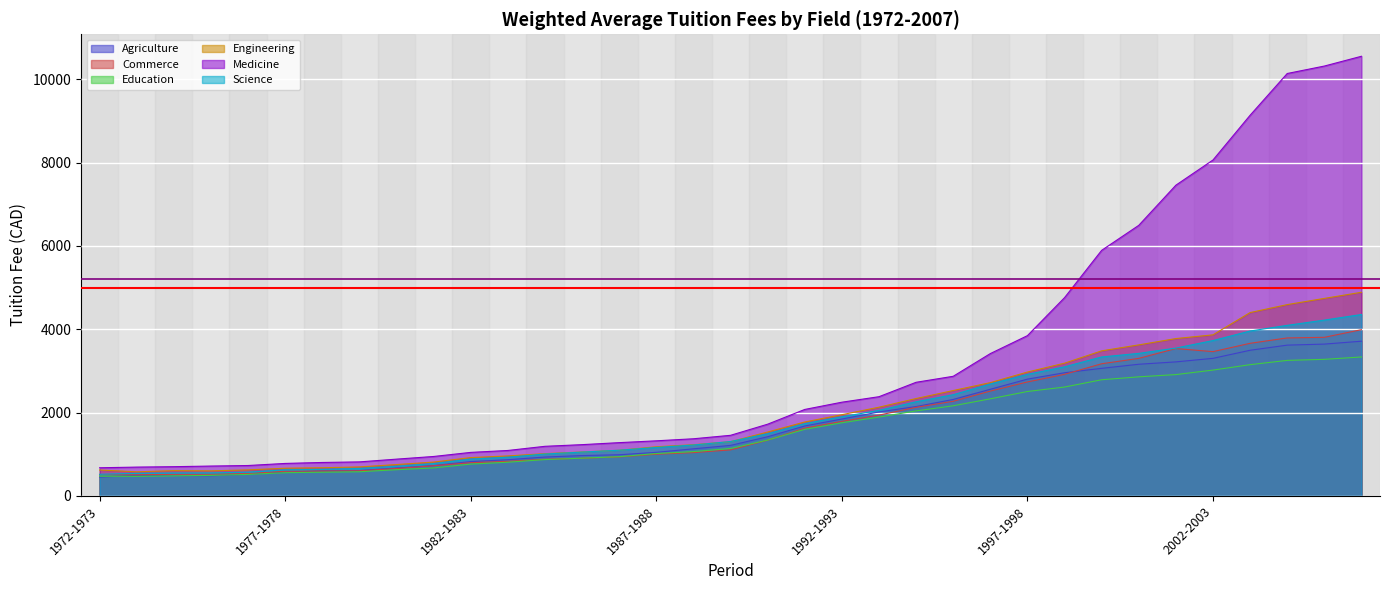

True or false: Engineering has a value of 674 at 1978-1979.

True